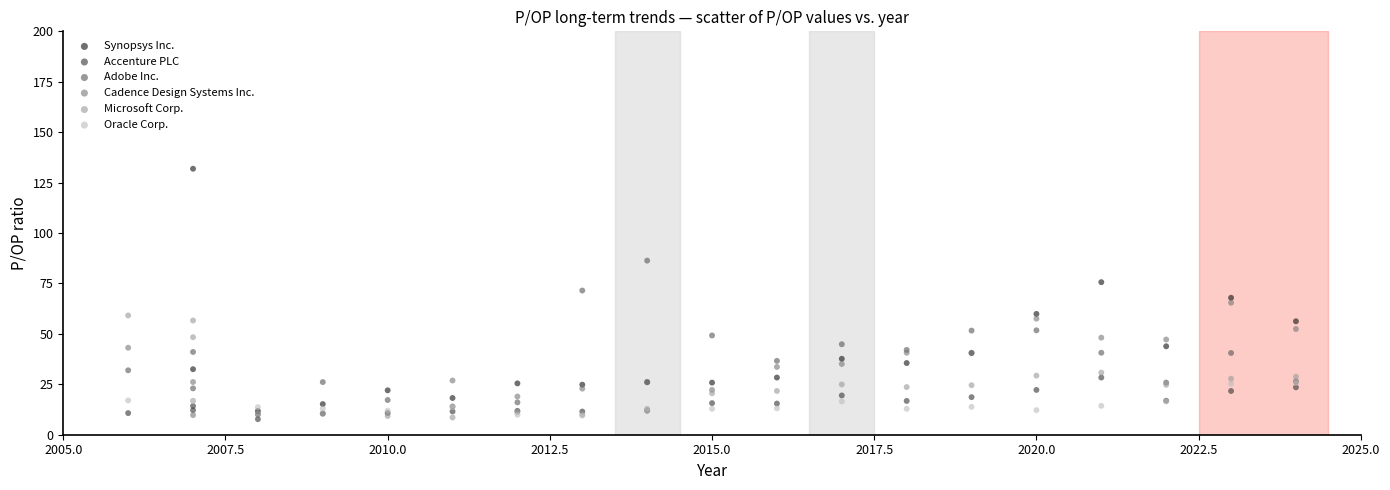

Which series contains the highest Y value?

Synopsys Inc.